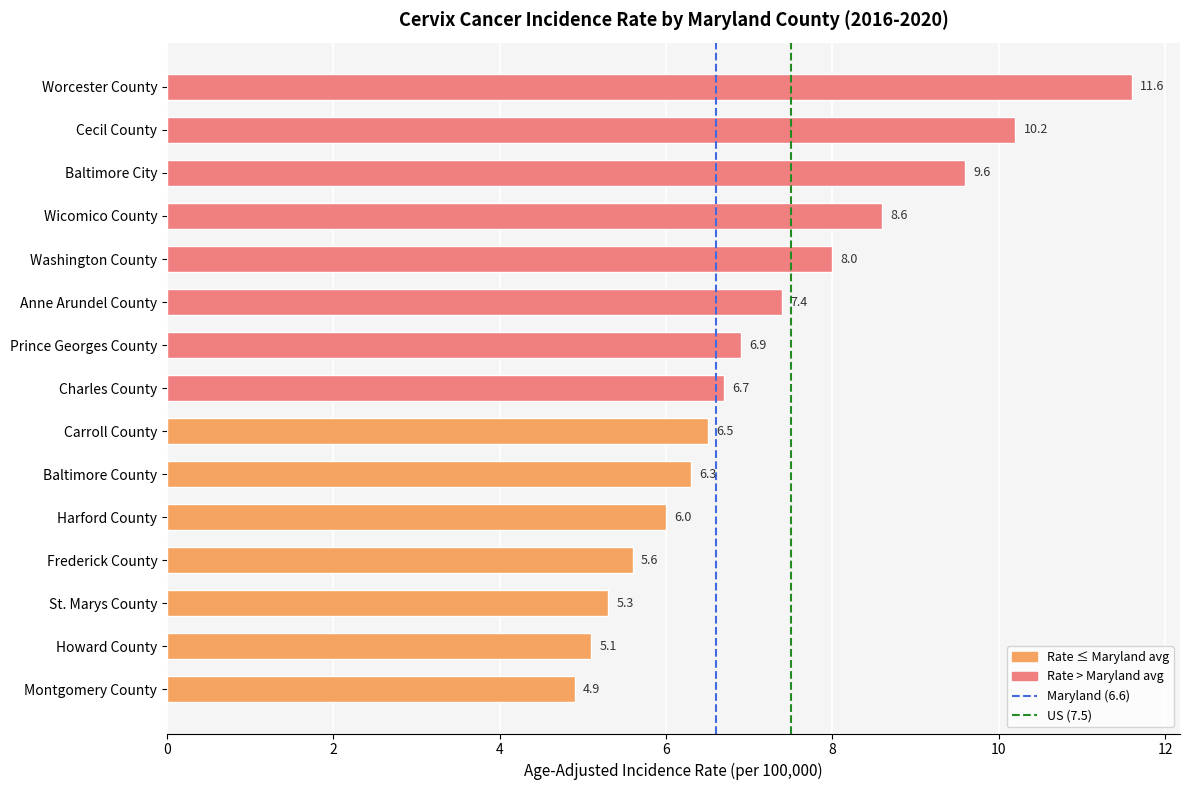

Rank the categories by value from highest to lowest.

Worcester County, Cecil County, Baltimore City, Wicomico County, Washington County, Anne Arundel County, Prince Georges County, Charles County, Carroll County, Baltimore County, Harford County, Frederick County, St. Marys County, Howard County, Montgomery County